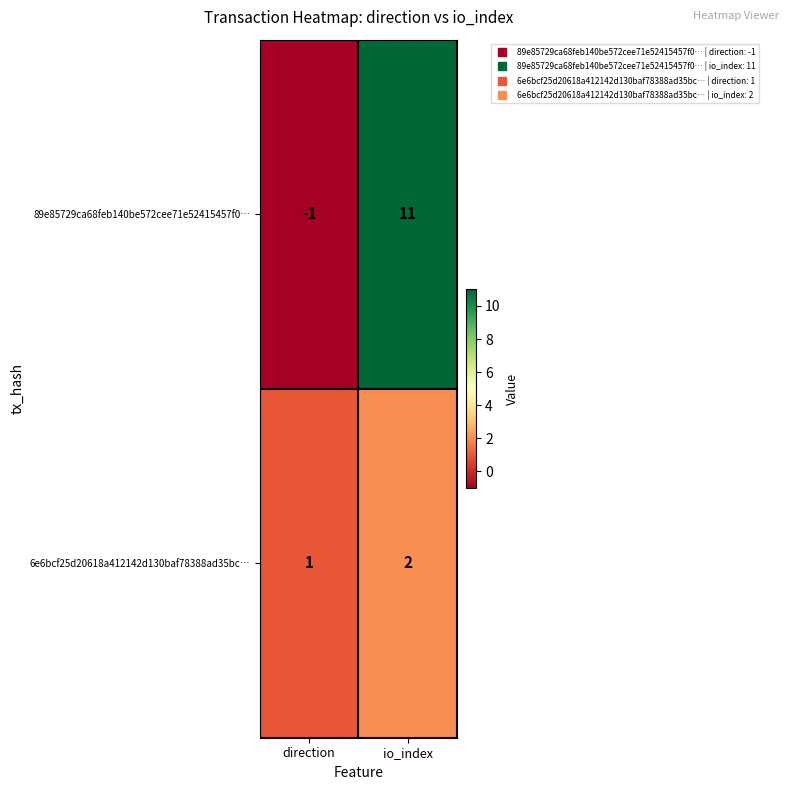

List the series in order of their peak value, highest first.

89e85729ca68feb140be572cee71e52415457f0…, 6e6bcf25d20618a412142d130baf78388ad35bc…